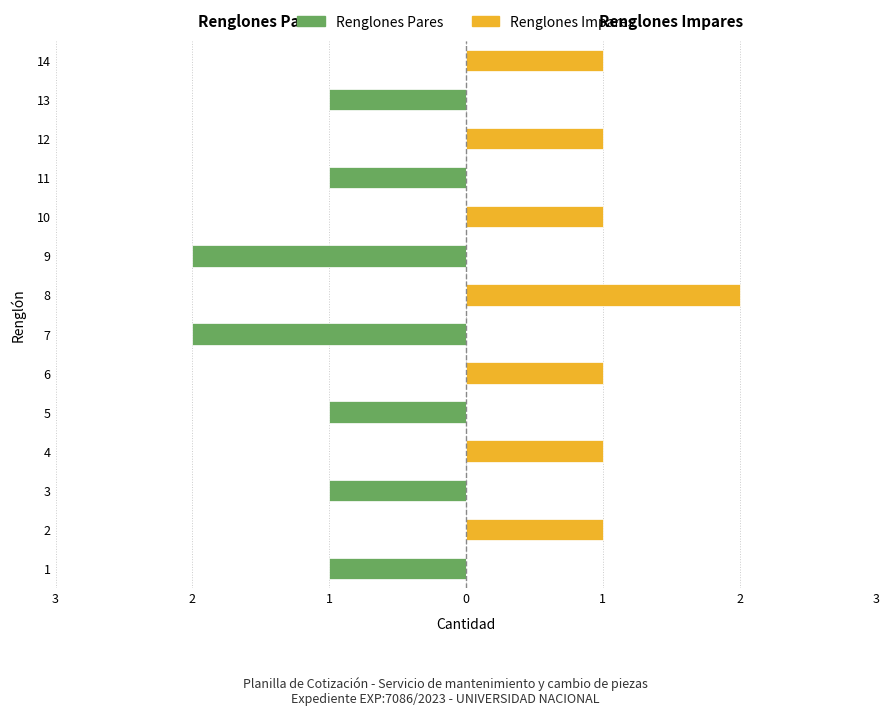

Reading left to right, list all the values displayed in this chart.

Renglones Pares: -1	0	-1	0	-1	0	-2	0	-2	0	-1	0	-1	0
Renglones Impares: 0	1	0	1	0	1	0	2	0	1	0	1	0	1